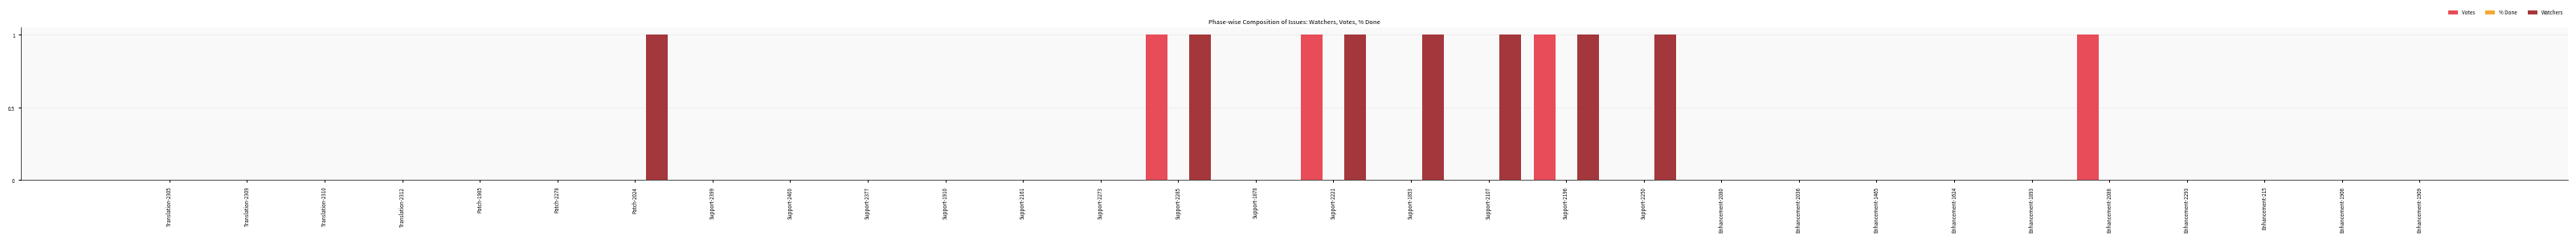

Count the Votes values in the range 0 to 1.

30